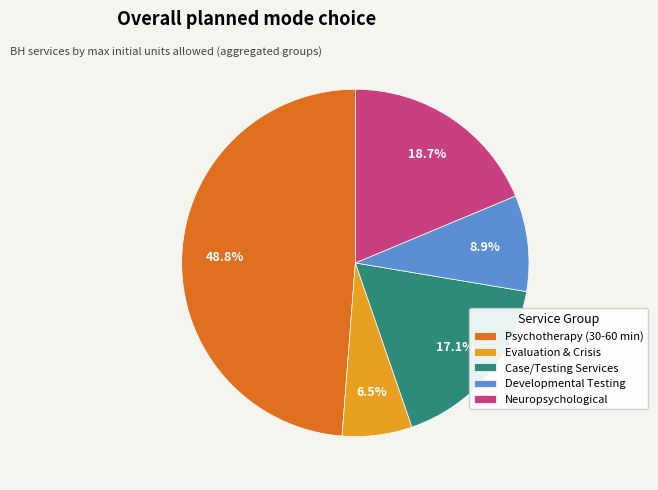

Count the number of slices in the pie.

5